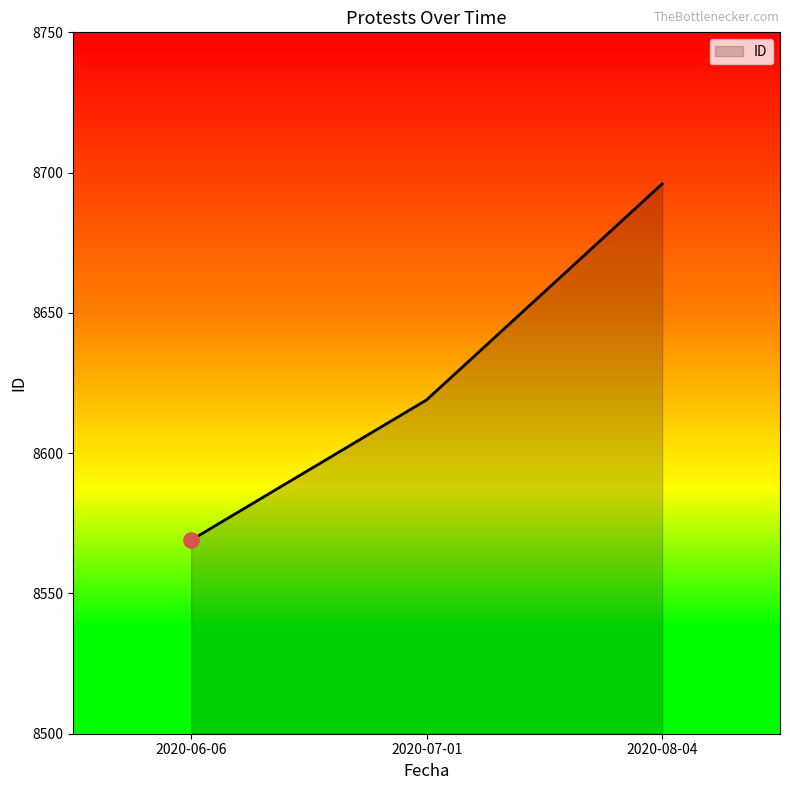

Which has a higher value, 2020-06-06 or 2020-08-04?

2020-08-04